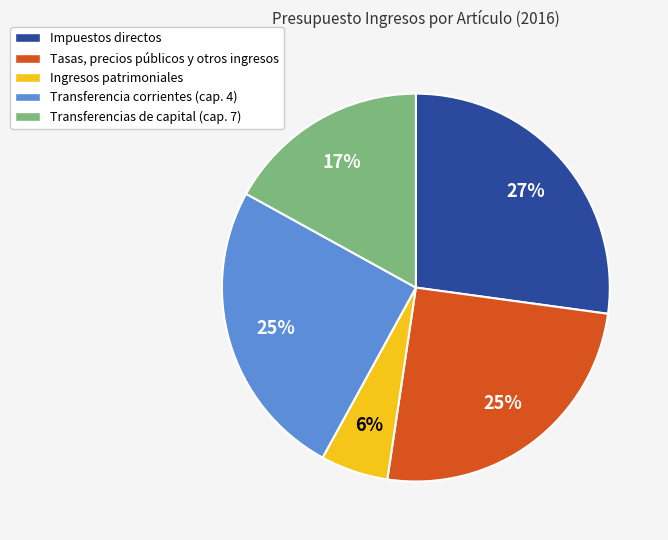

Is the sum of Ingresos patrimoniales and Transferencia corrientes (cap. 4) greater than half?

No